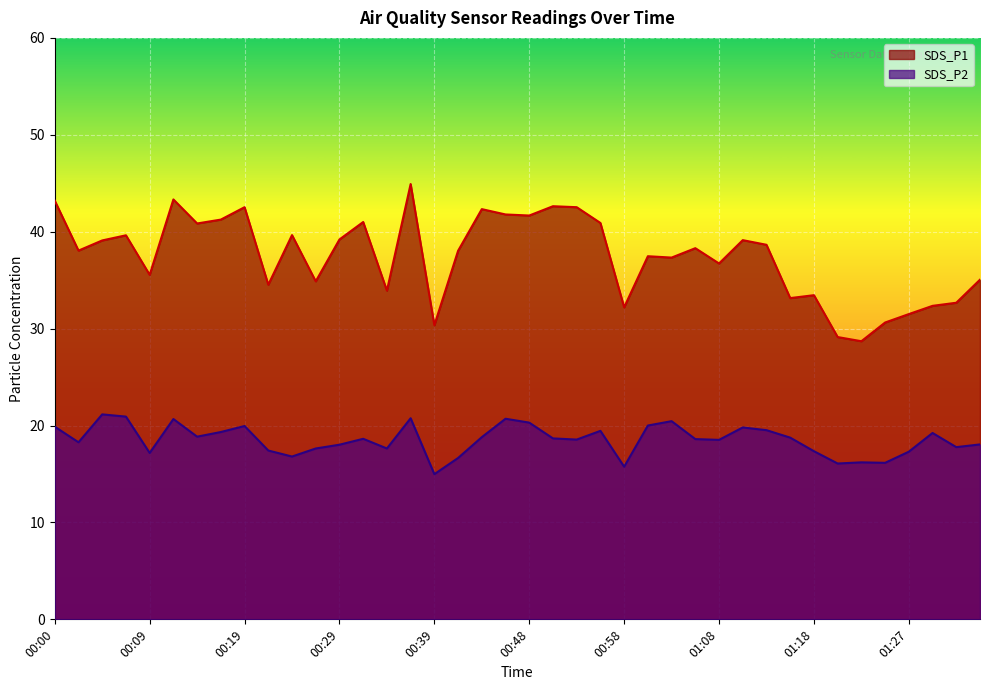

At which label does SDS_P2 reach its minimum?

00:39